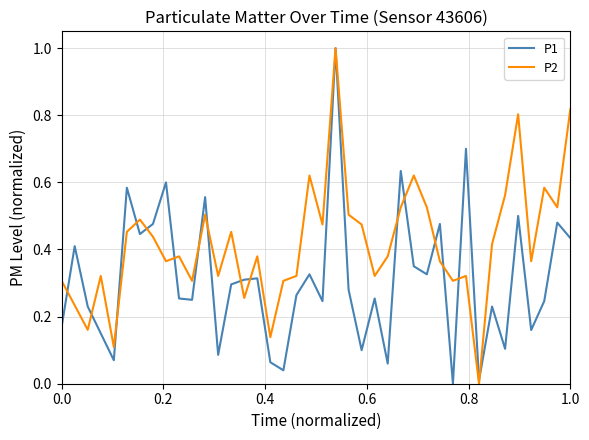

Which series has the largest total across all categories?

P2